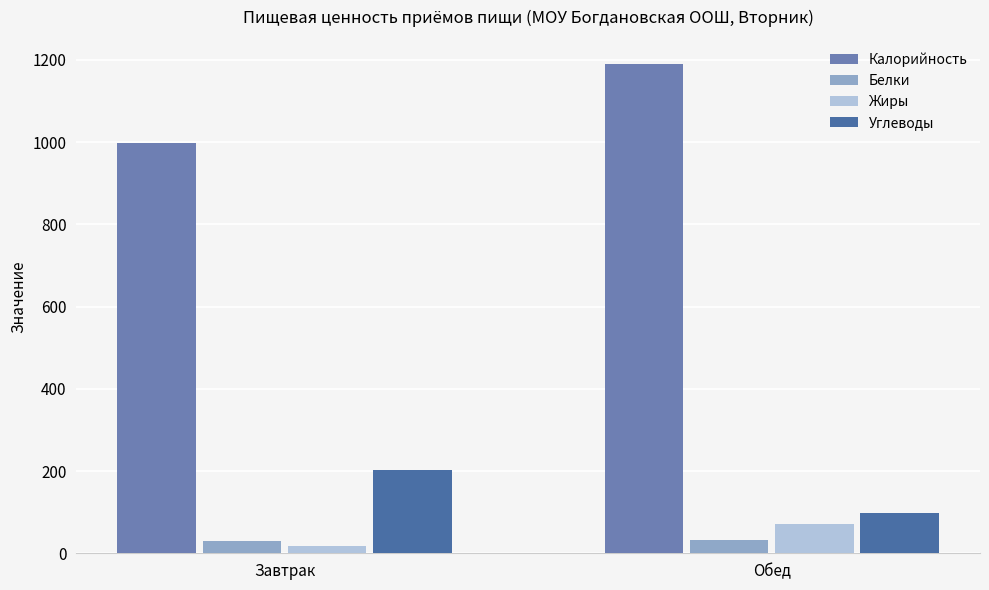

Is it true that Углеводы equals 350.9 at Завтрак?

False